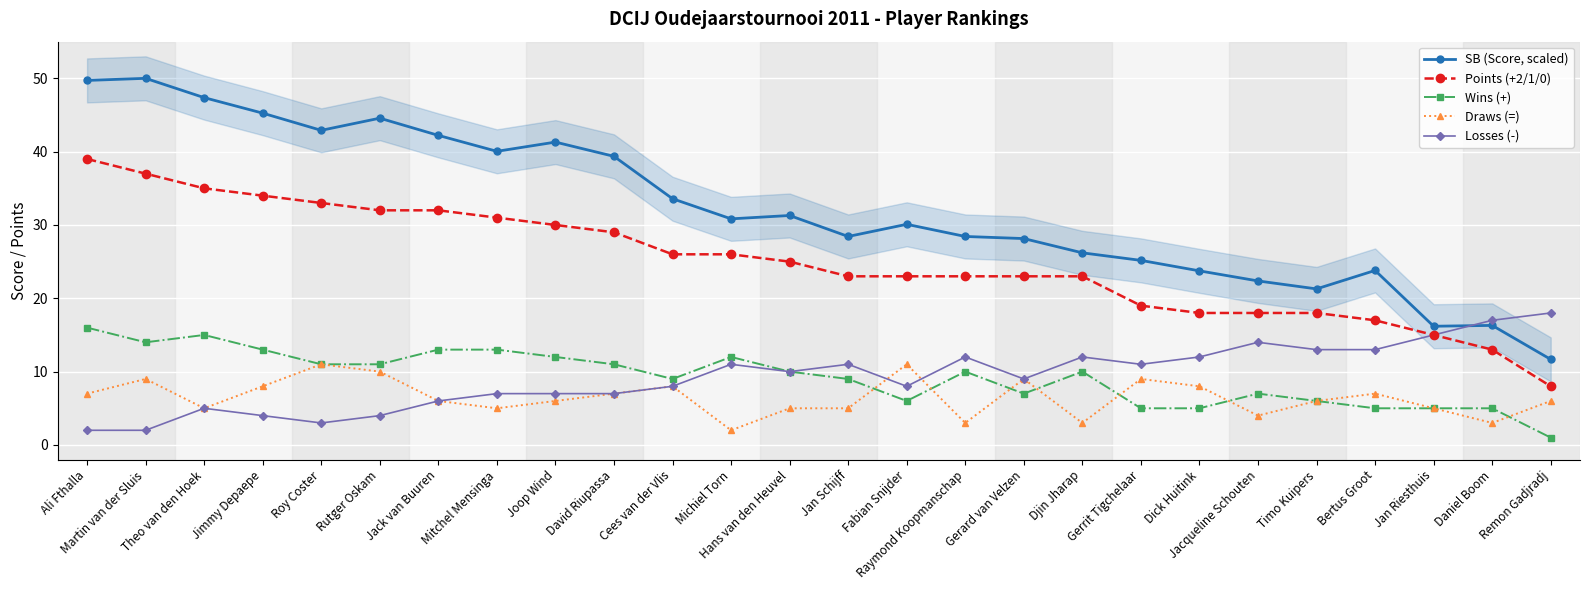

Which category has the lowest value in the Points (+2/1/0) series?

Remon Gadjradj